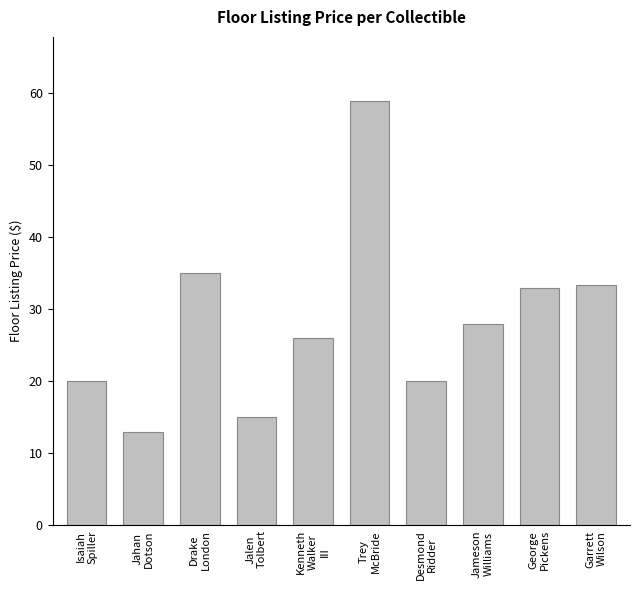

What is the difference between the maximum and minimum values?

46.0